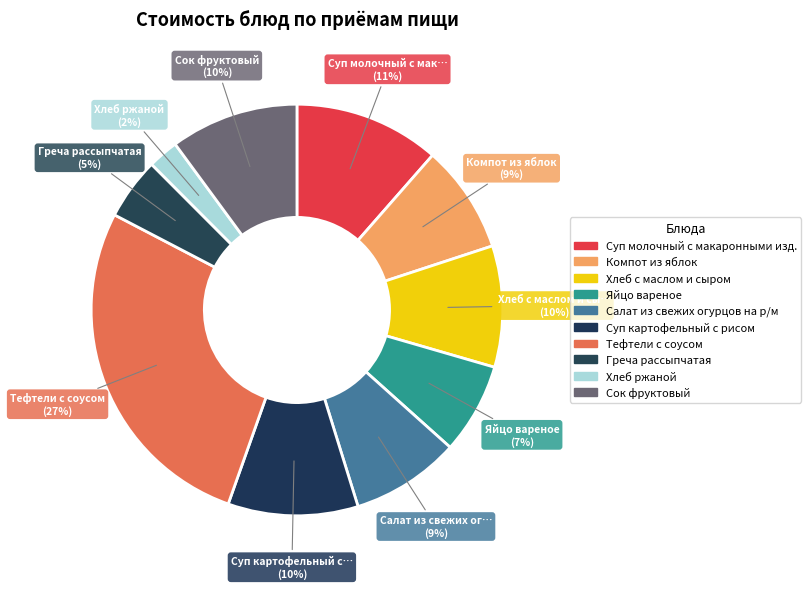

Count the number of slices in the pie.

10